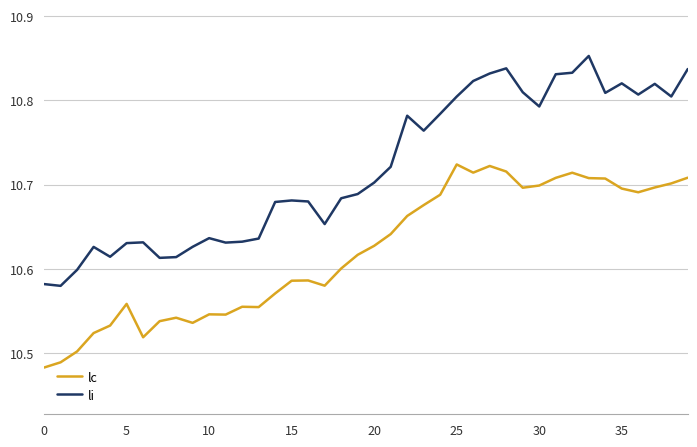

Which series has the widest spread of values?

li